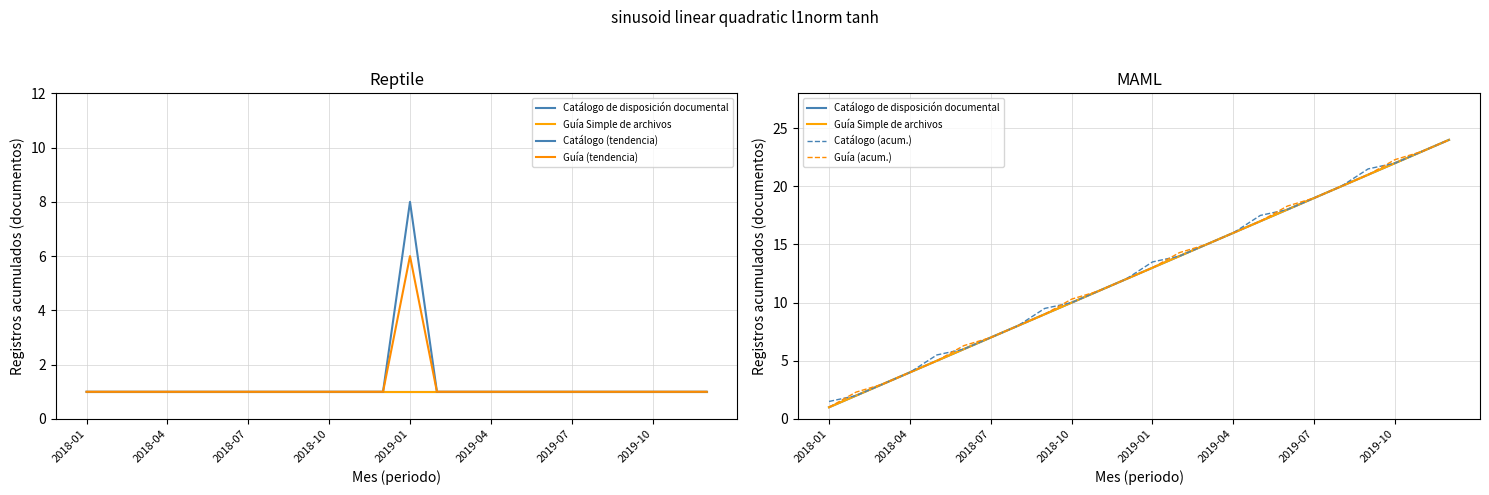

Is this an area chart (filled region under the line)?

No